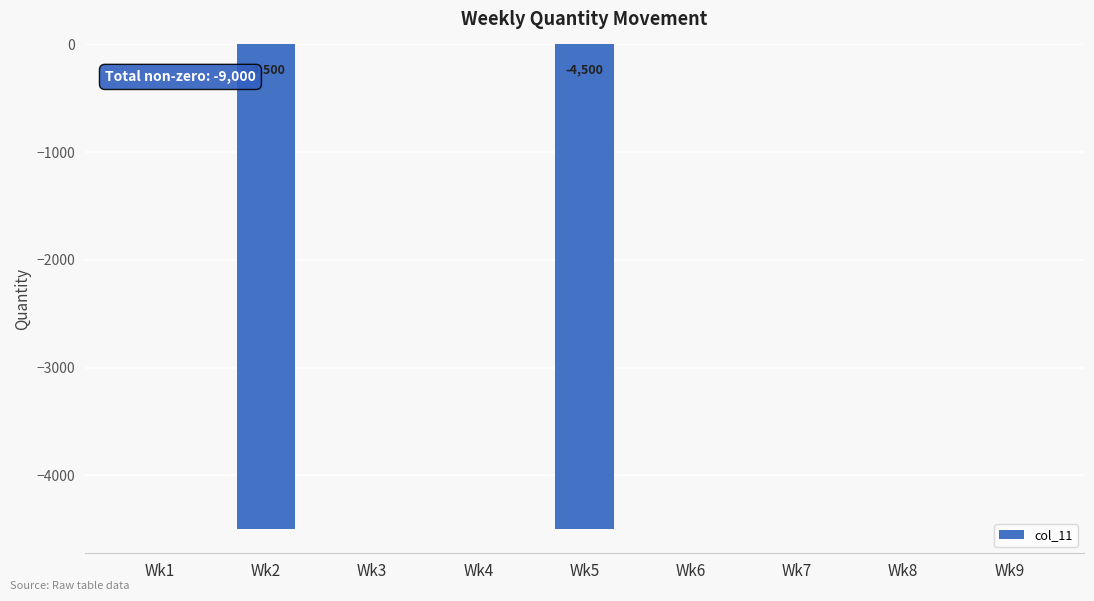

The value at Wk7 is 0. True or false?

True